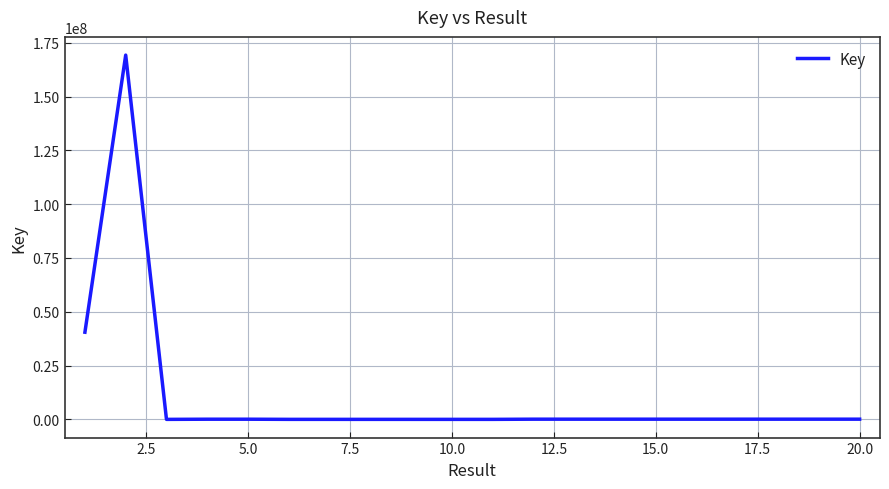

What is the difference between the maximum and minimum values?

169281188